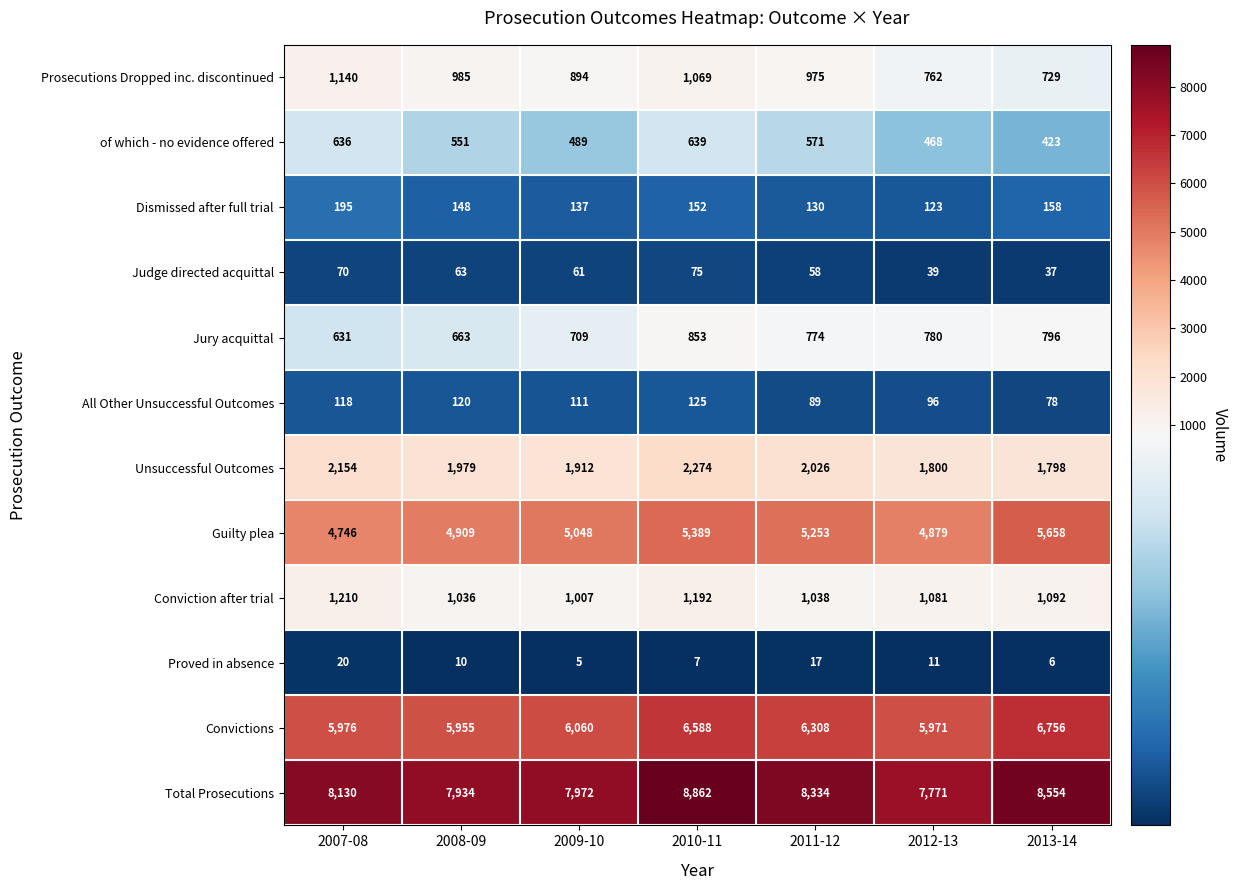

What is the sum of all Prosecutions Dropped inc. discontinued values?

6554